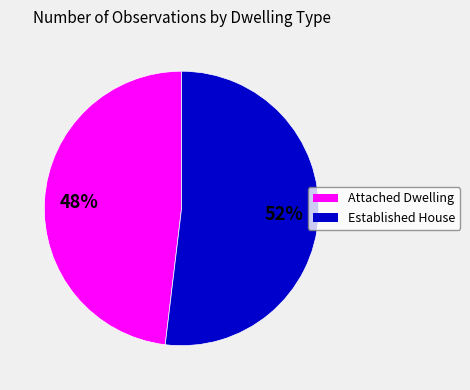

Is it true that Established House is 52% of the pie?

True